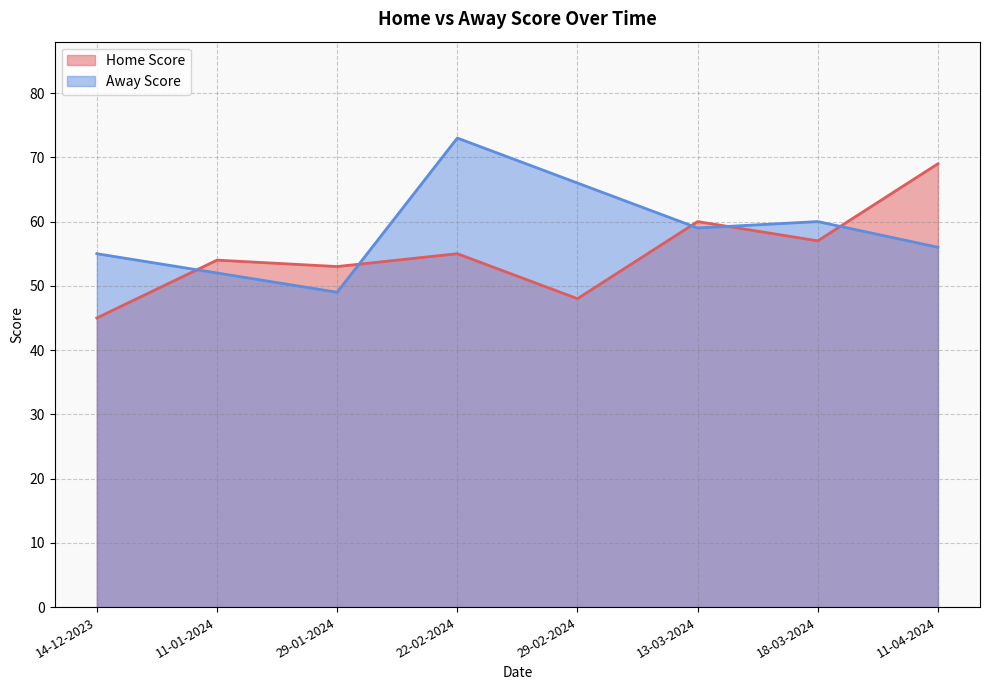

How many intersections are there between Home Score and Away Score?

5